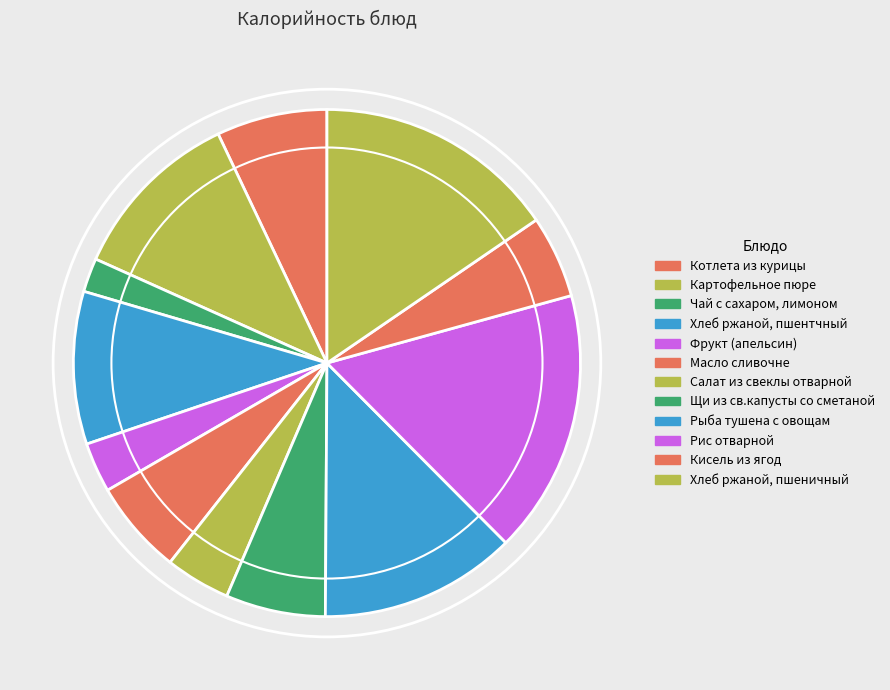

Which category has the smallest portion of the pie?

Чай с сахаром, лимоном